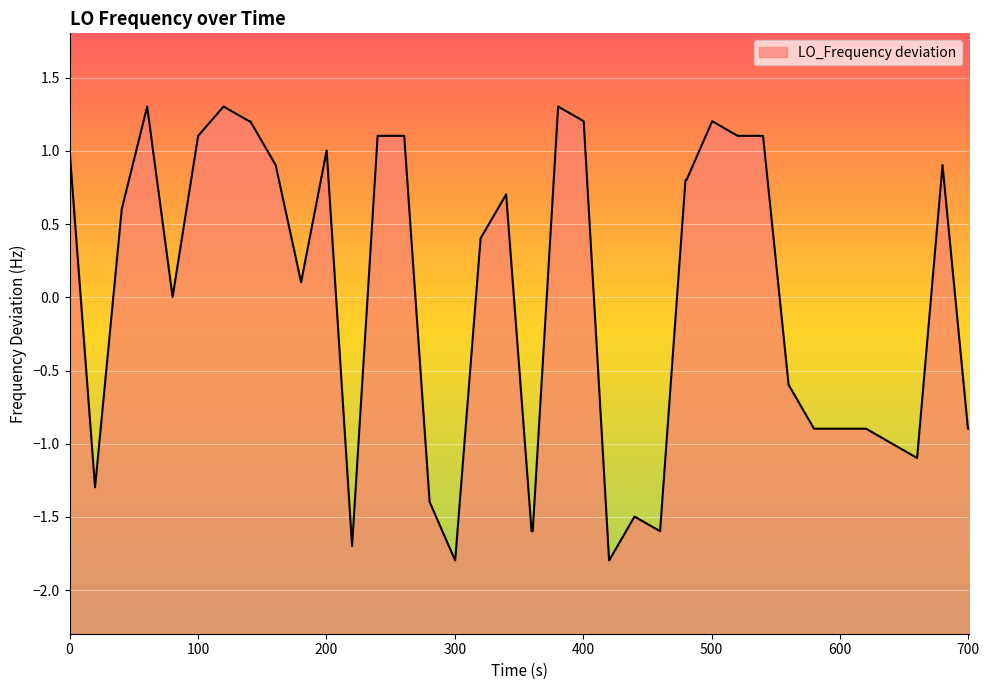

How many values exceed 0?

23